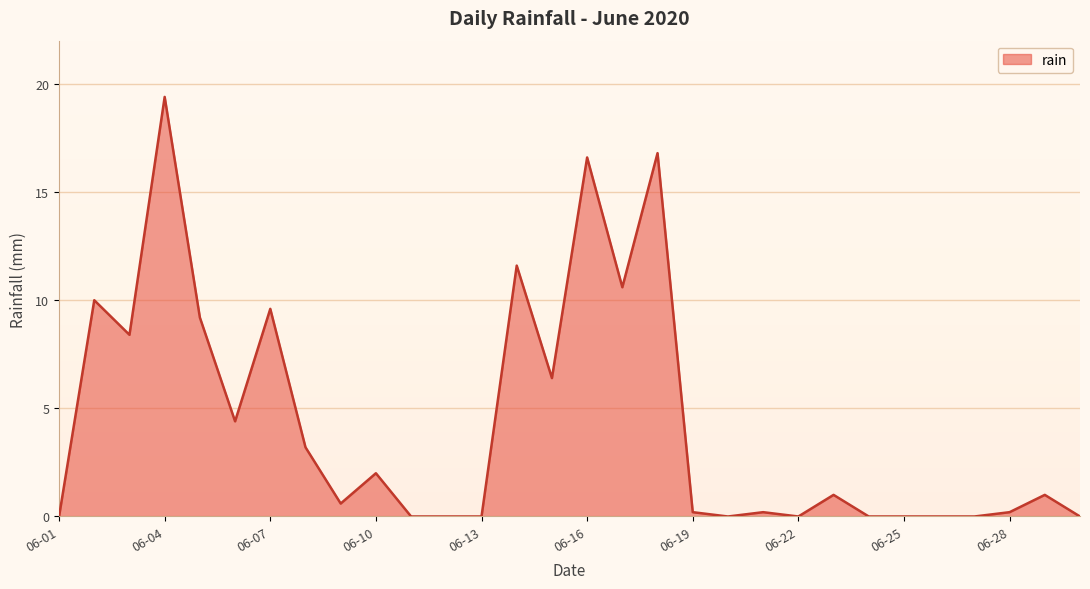

What is the greatest value displayed?

19.4